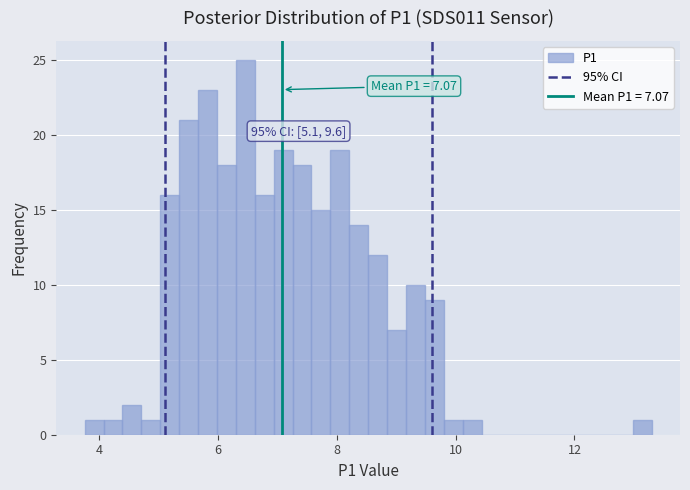

Around what value on the x-axis is the tallest bar? Give the approximate position of its centre, as read against the axis.

6.4